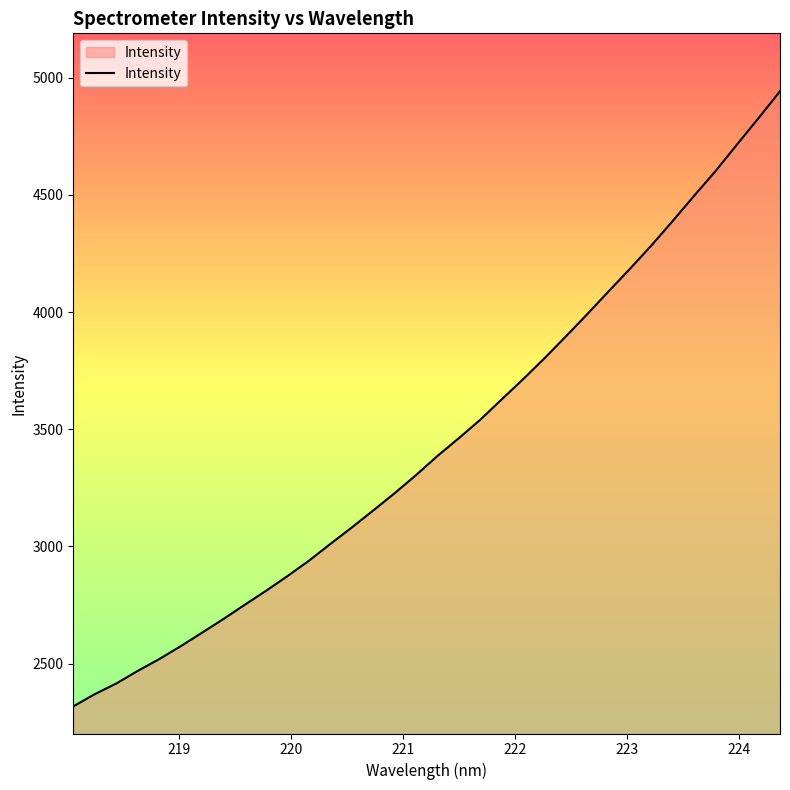

What is the greatest value displayed?

4941.9